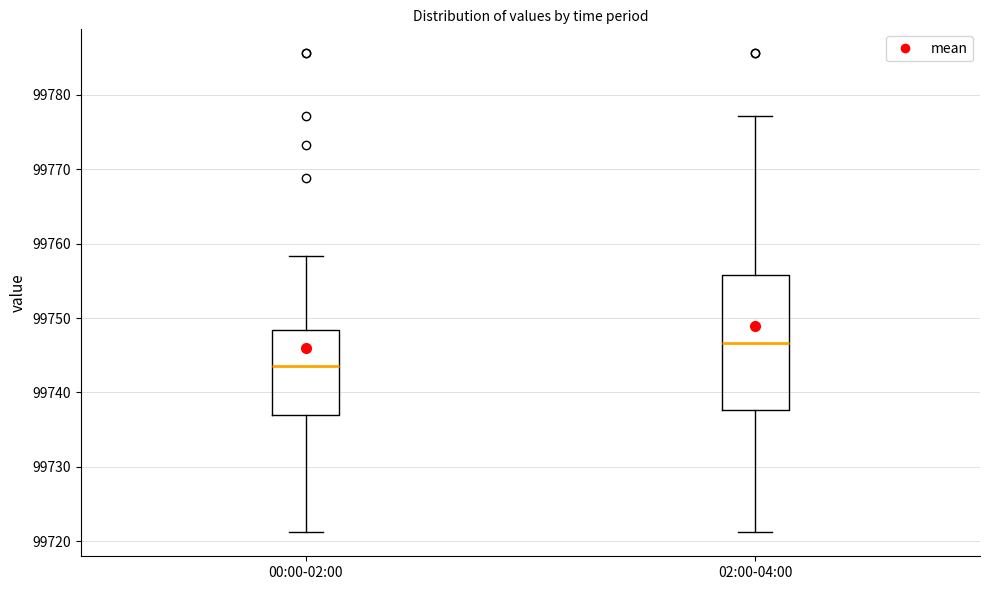

Reading left to right, transcribe this box plot: for each box, give where its median line is, the range the box spans, and where its two whiskers end, as read against the y-axis. The values are not printed on the chart, so give them approximately, as read against the axis.

00:00-02:00: median 99744, box 99737 to 99748, whiskers 99721 to 99758
02:00-04:00: median 99747, box 99738 to 99756, whiskers 99721 to 99777